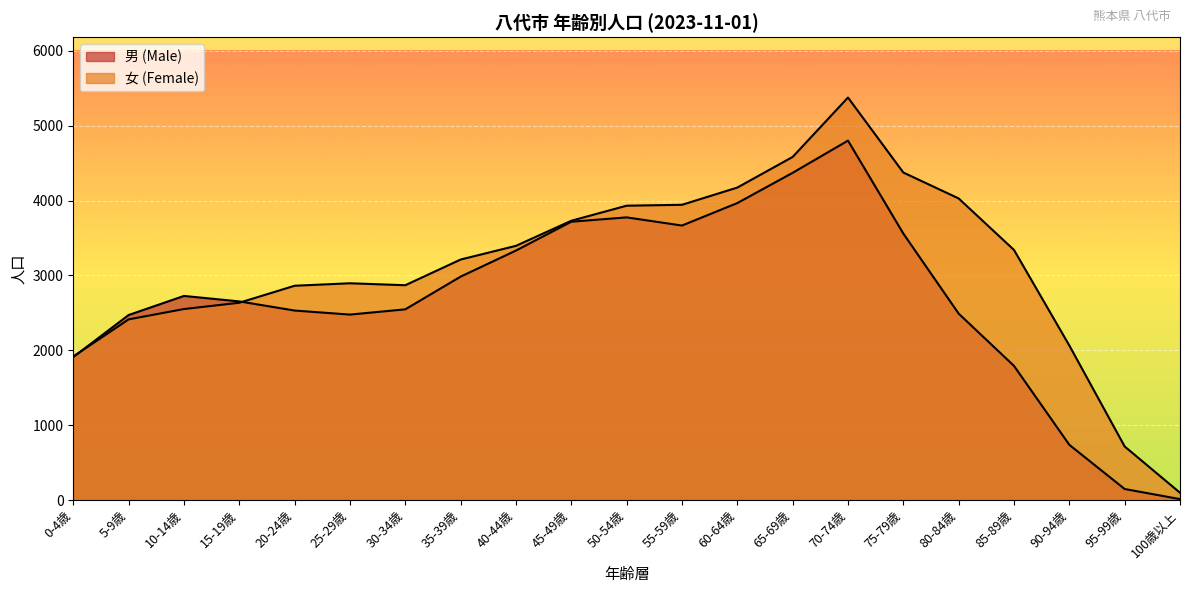

Reading right to left, what are all the values shown in this chart?

男 (Male): 14	149	739	1793	2491	3560	4801	4371	3967	3667	3776	3718	3333	2985	2548	2478	2532	2654	2727	2472	1911
女 (Female): 99	717	2065	3341	4029	4375	5376	4583	4174	3944	3932	3731	3396	3213	2870	2896	2863	2636	2552	2414	1918